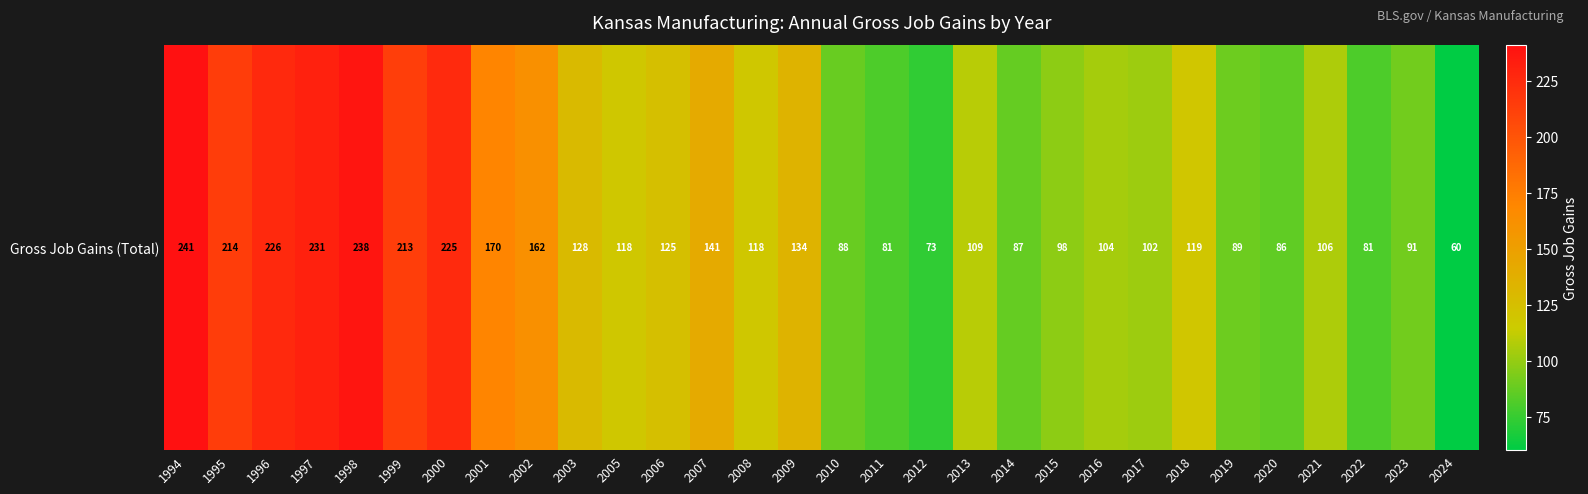

What is the difference between the values at 2000 and 2024?

165